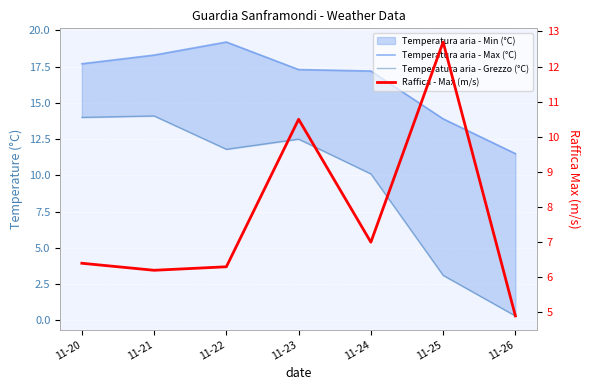

Reading right to left, extract all data points from this chart.

Temperatura aria - Max (°C): 11-26=11.5	11-25=13.9	11-24=17.2	11-23=17.3	11-22=19.2	11-21=18.3	11-20=17.7
Temperatura aria - Grezzo (°C): 11-26=0.3	11-25=3.1	11-24=10.1	11-23=12.5	11-22=11.8	11-21=14.1	11-20=14.0
Raffica - Max (m/s): 11-26=4.9	11-25=12.7	11-24=7.0	11-23=10.5	11-22=6.3	11-21=6.2	11-20=6.4